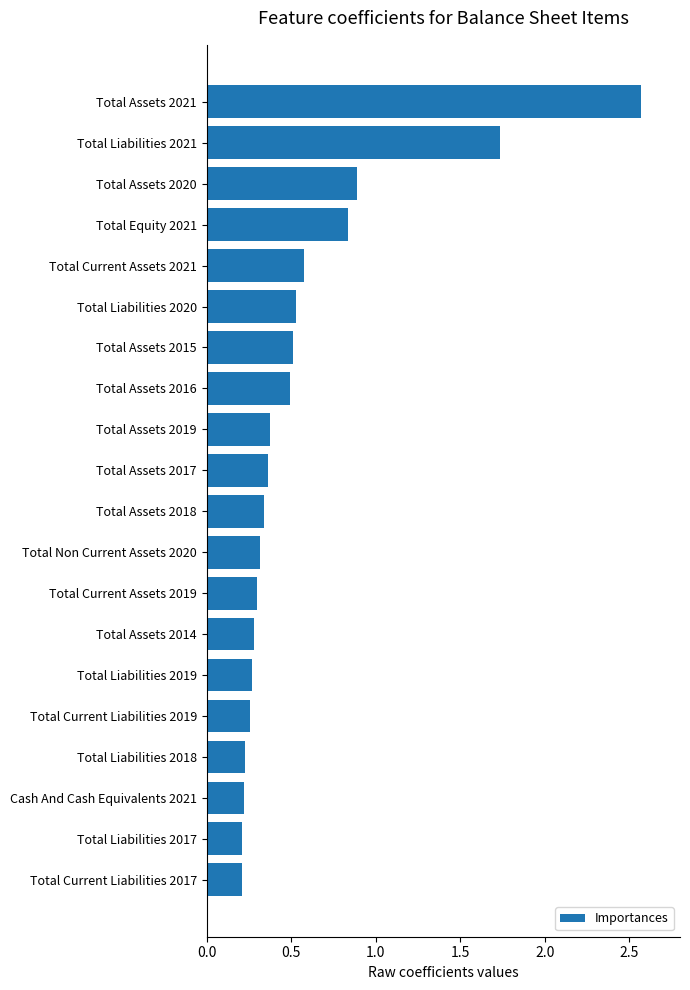

What is the sum of all values?

11.5